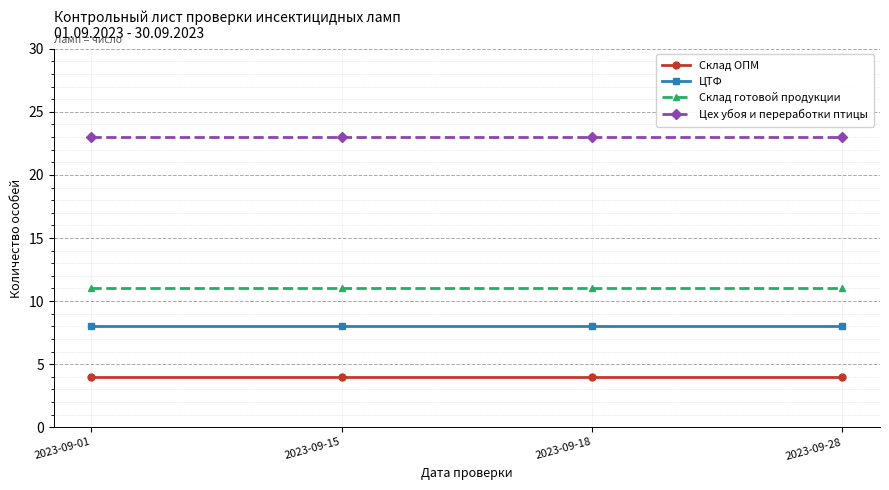

List the series in order of their peak value, lowest first.

Склад ОПМ, ЦТФ, Склад готовой продукции, Цех убоя и переработки птицы